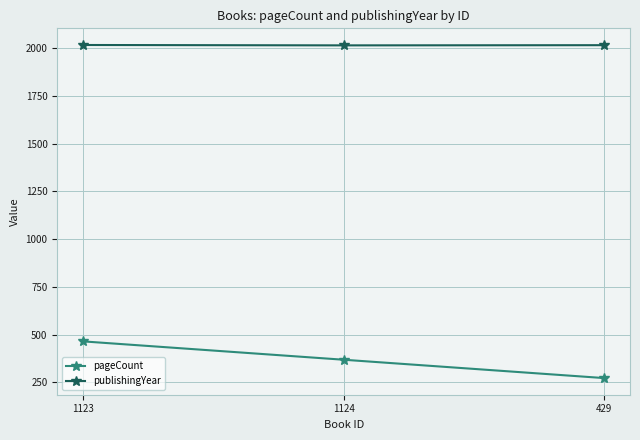

True or false: publishingYear has a value of 2014 at 1124.

True